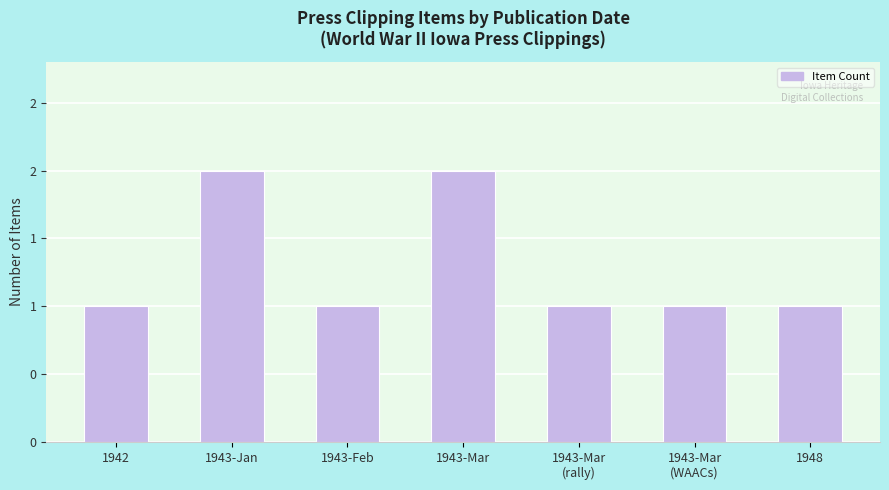

What is the difference between the second highest and second lowest values?

1